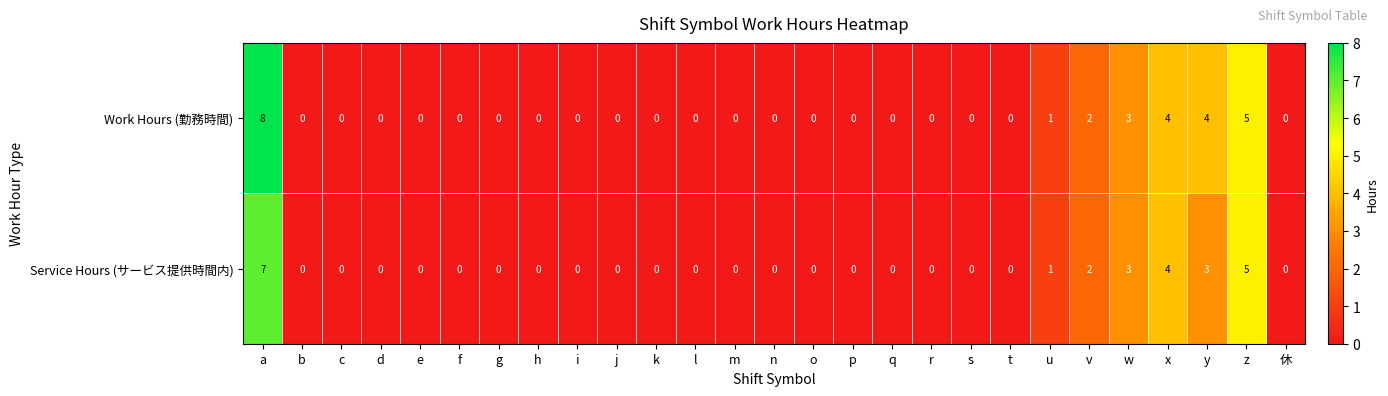

Is it true that Work Hours (勤務時間) equals 0 at b?

True